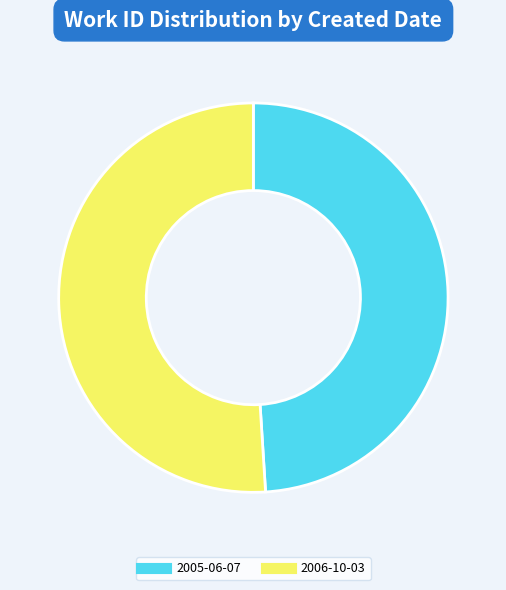

Do 2005-06-07 and 2006-10-03 together represent more than half of the pie?

Yes